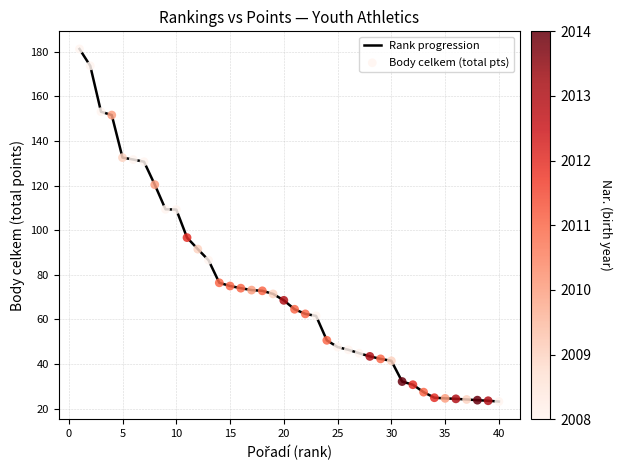

What is the difference between the maximum and minimum values?

158.1